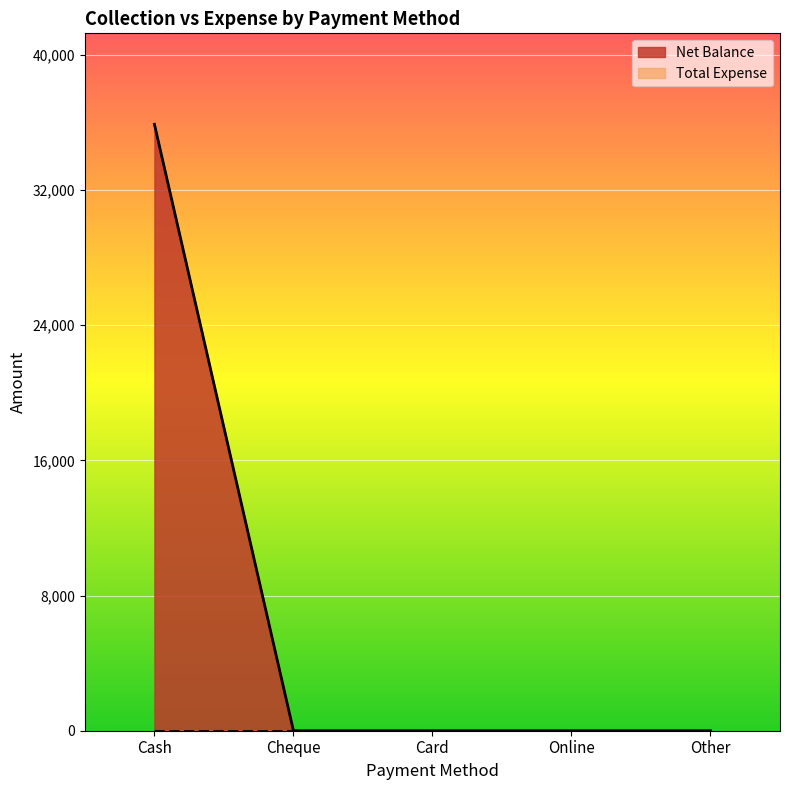

Rank the categories by value from highest to lowest.

Cash, Cheque, Card, Online, Other